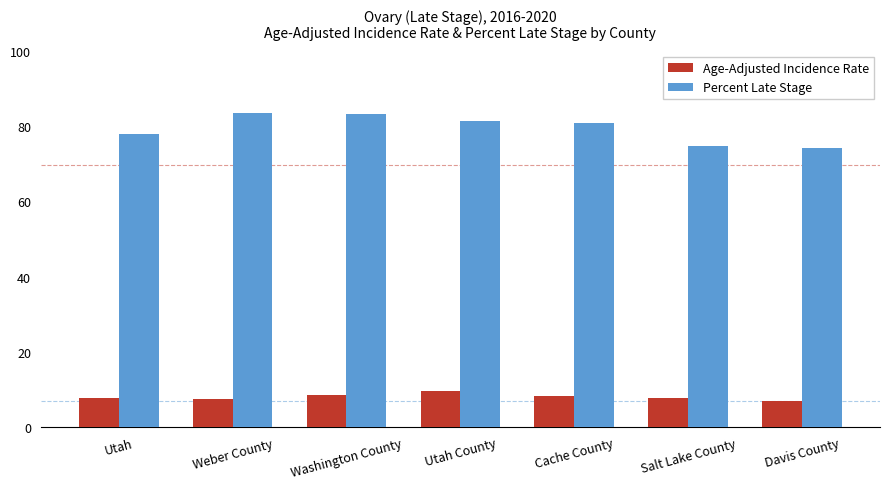

What are all the series names shown in the legend?

Age-Adjusted Incidence Rate, Percent Late Stage